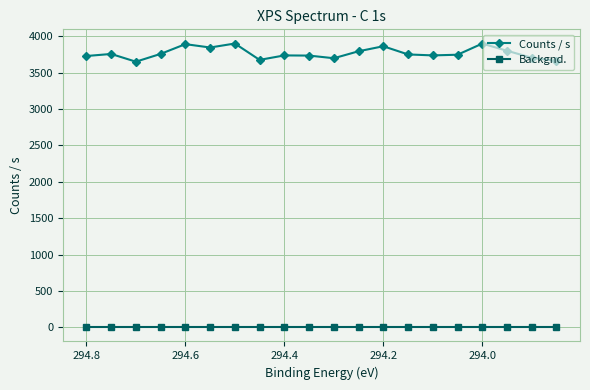

Reading left to right, what are all the values shown in this chart?

Counts / s: 3728.1	3756.2	3649.9	3757.1	3891.1	3844.9	3899.7	3674.8	3736.2	3733.9	3697.5	3793.3	3862.2	3749.7	3736.5	3745.6	3898.7	3800.2	3704.1	3662.0
Backgnd.: 0.0	0.0	0.0	0.0	0.0	0.0	0.0	0.0	0.0	0.0	0.0	0.0	0.0	0.0	0.0	0.0	0.0	0.0	0.0	0.0